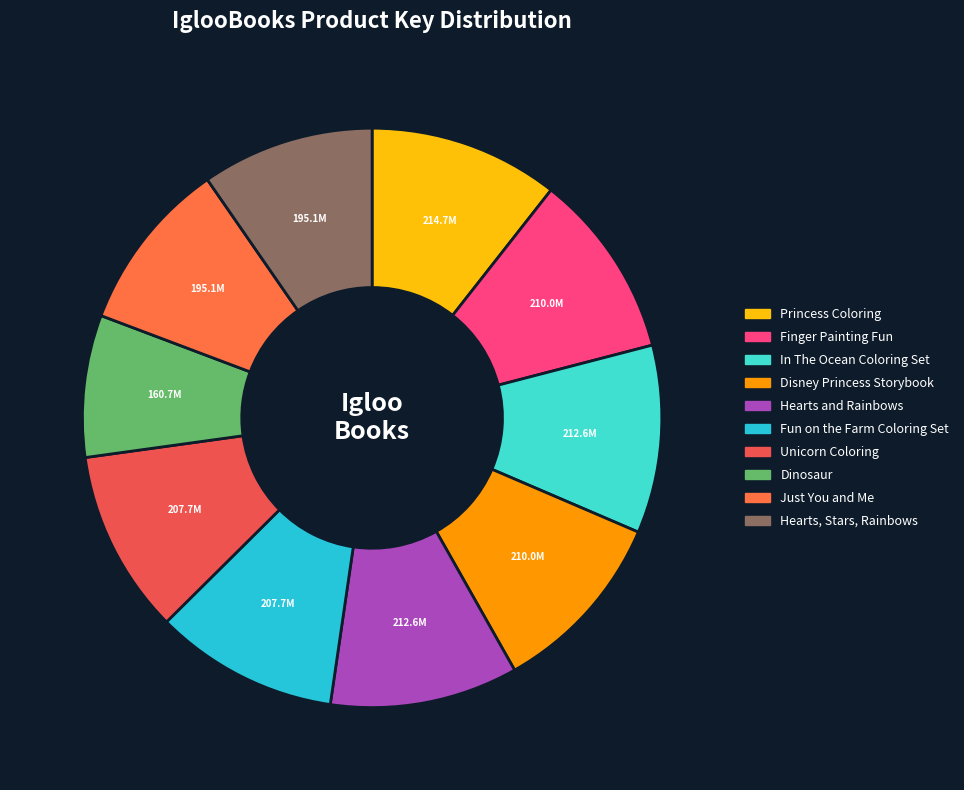

To the nearest percent, what portion does Just You and Me represent?

10%